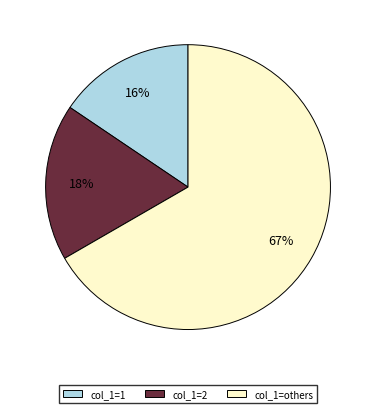

To the nearest percent, what is the average slice percentage?

33%